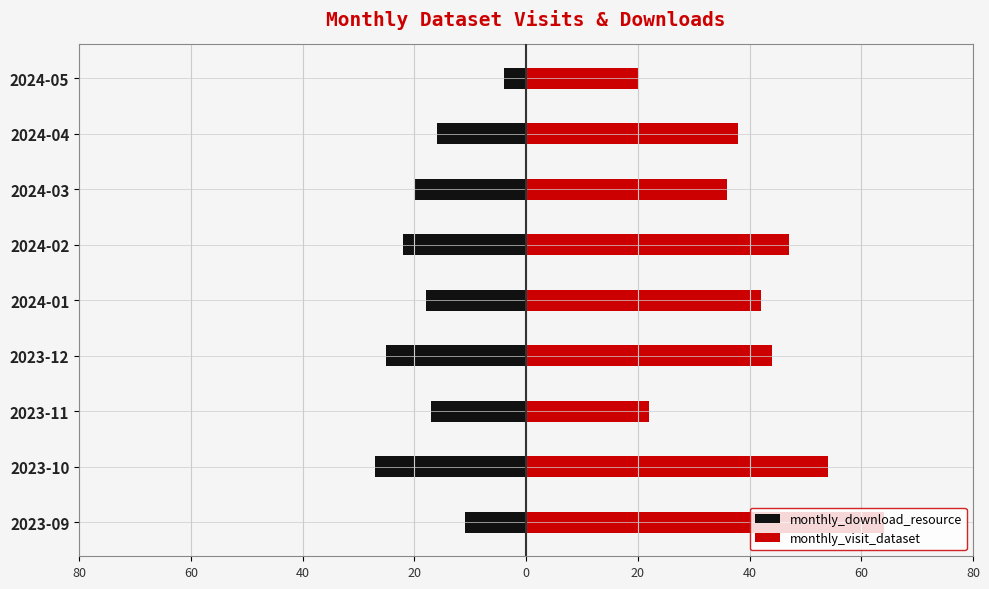

What is the value of the monthly_visit_dataset bar at the 8th from the left?

54